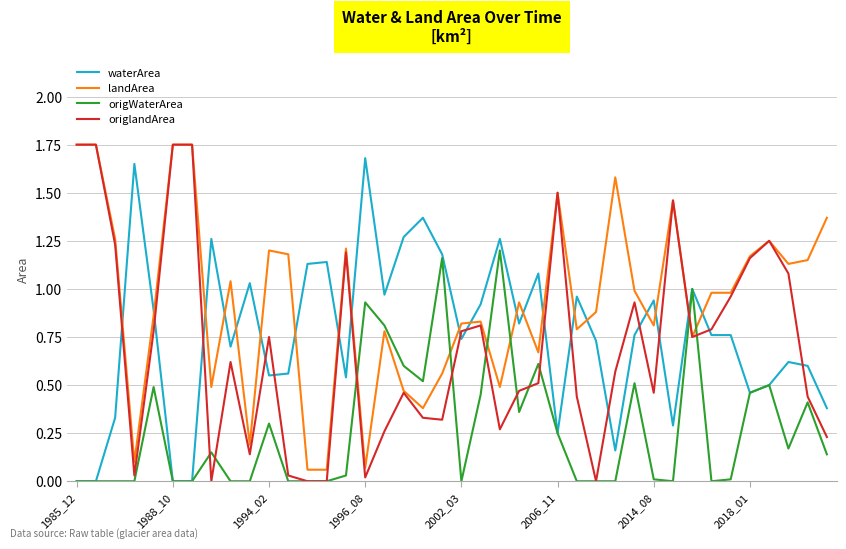

After their last crossing, which series has the higher values: origlandArea or waterArea?

waterArea